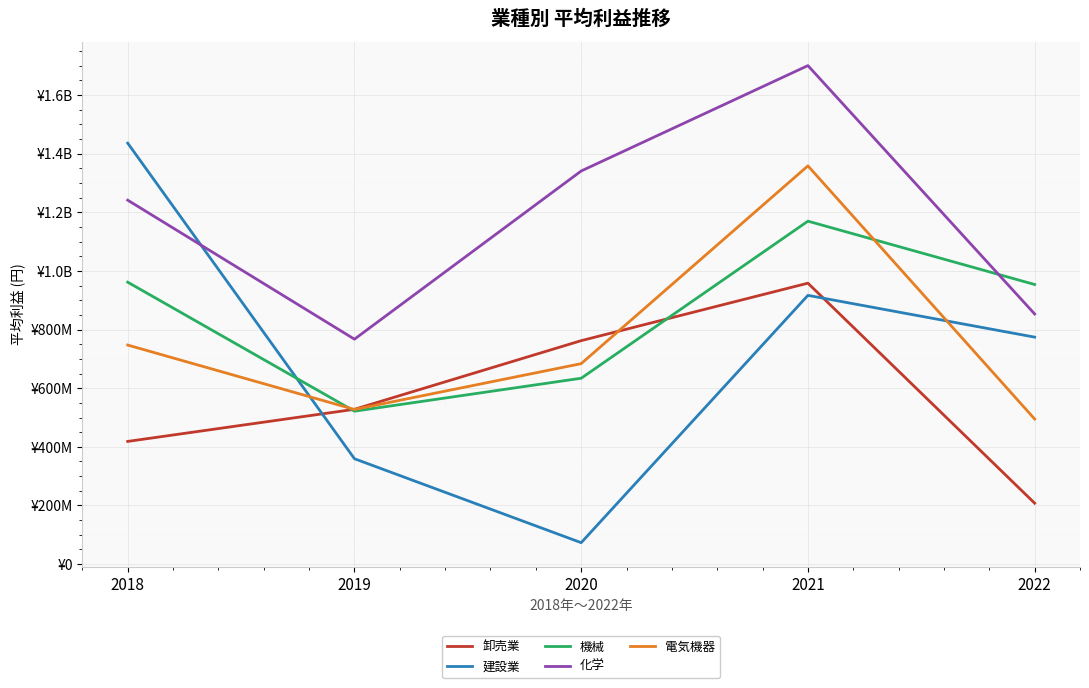

What are all the series names shown in the legend?

卸売業, 建設業, 機械, 化学, 電気機器